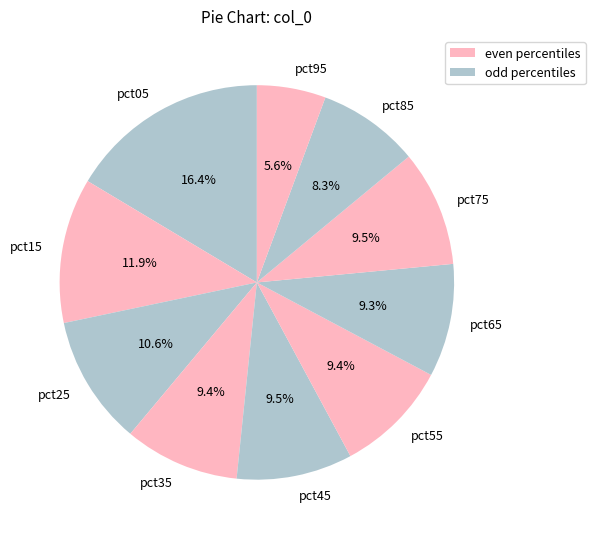

Which category has the smallest portion of the pie?

pct95